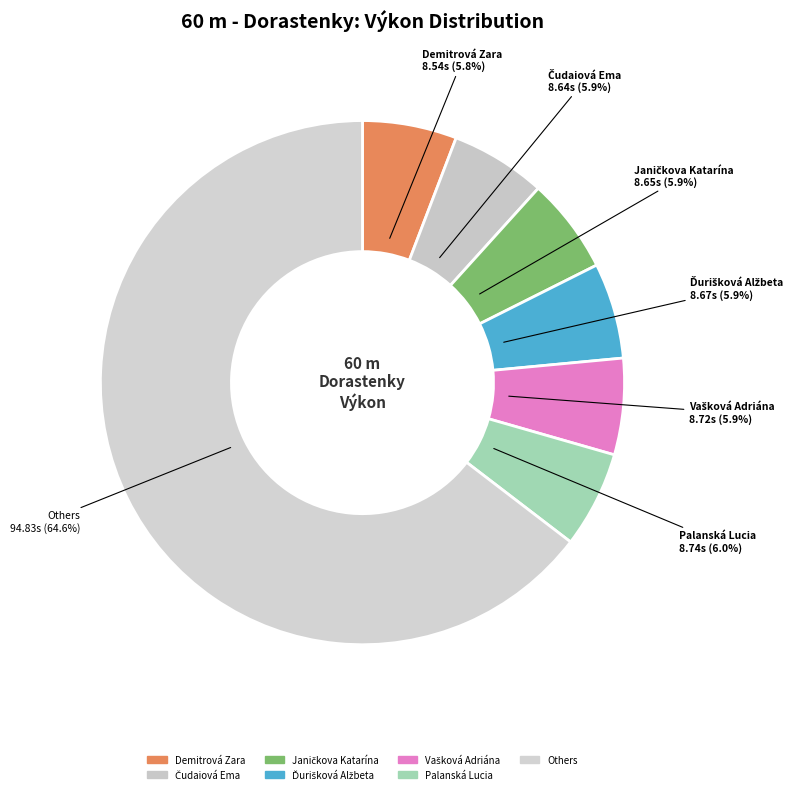

How many slices are in this pie chart?

7